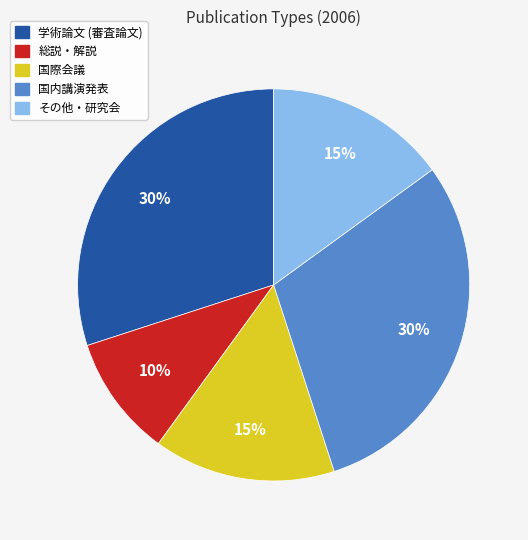

Does 学術論文 (審査論文) represent more than half of the total?

No